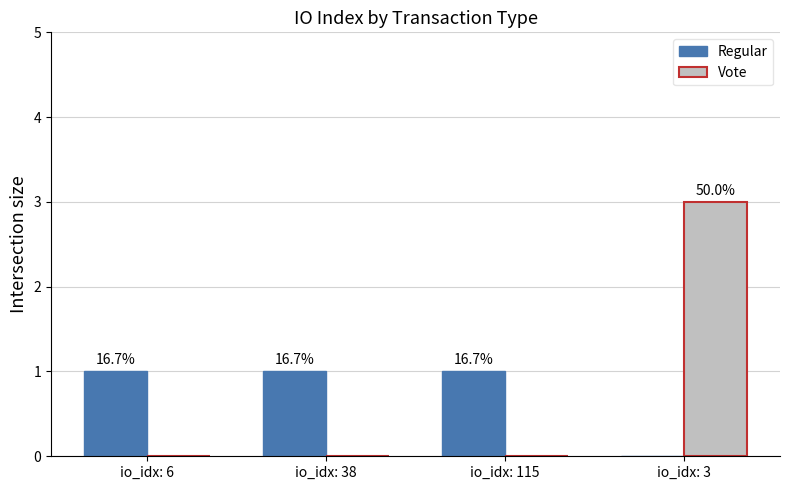

What is the maximum value shown in the chart?

3